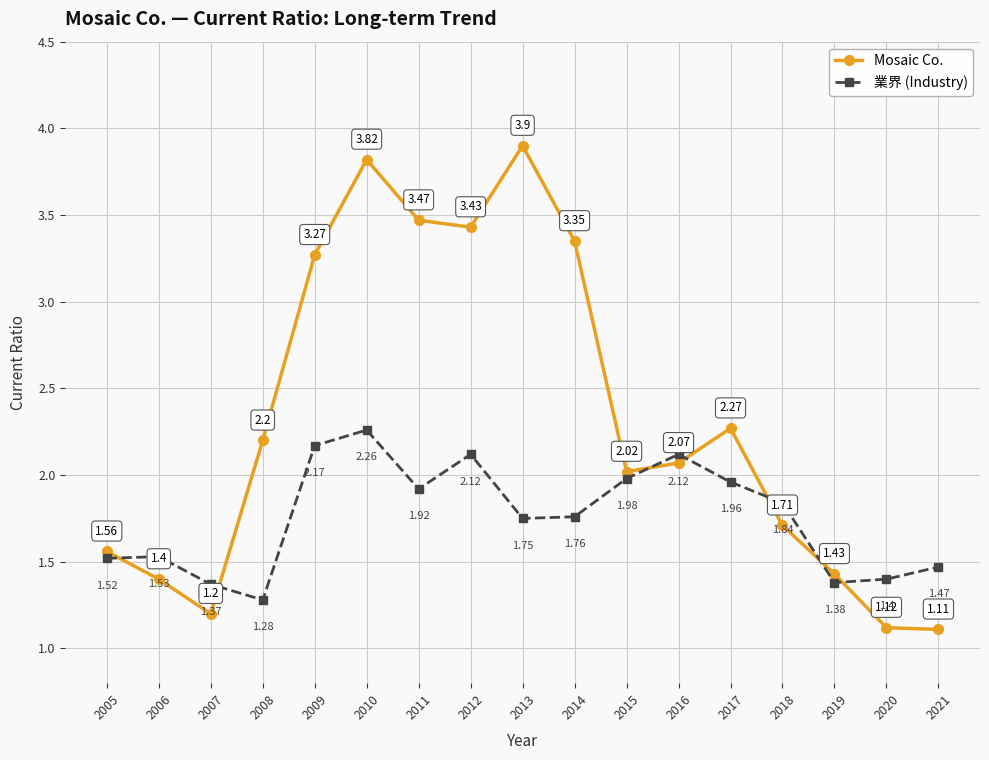

The 業界 (Industry) series shows 1.5 at 2012. True or false?

False